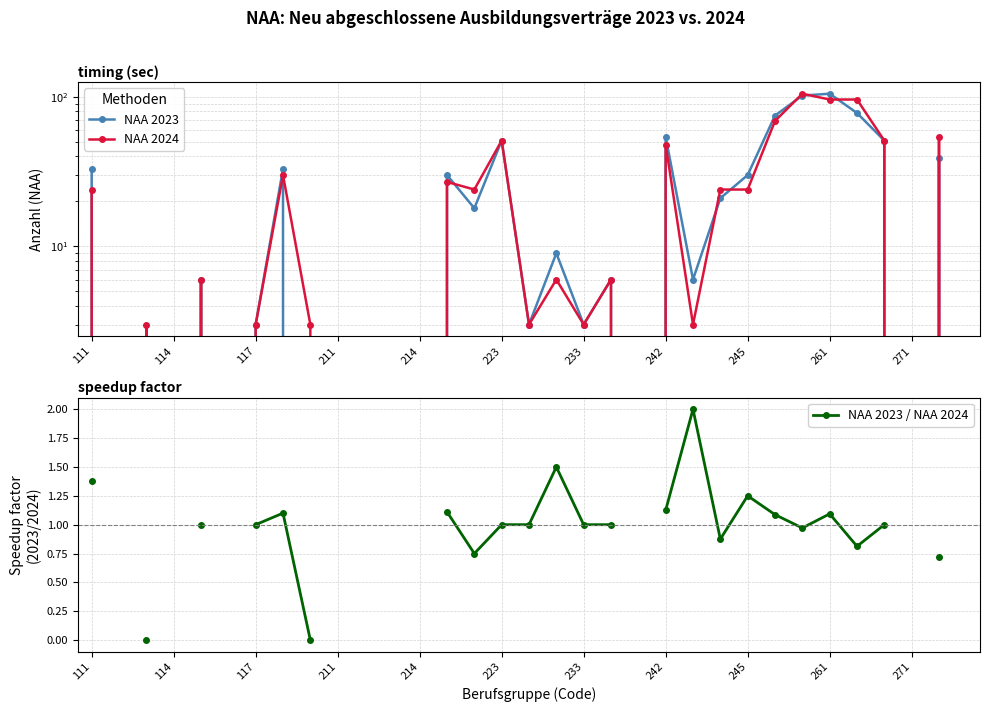

Rank the categories by NAA 2024 value from highest to lowest.

26, 27, 28, 25, 31, 15, 29, 21, 242, 13, 111, 14, 23, 24, 214, 17, 19, 117, 233, 245, 16, 18, 22, 114, 211, 223, 261, 271, 11, 12, 20, 30, 32